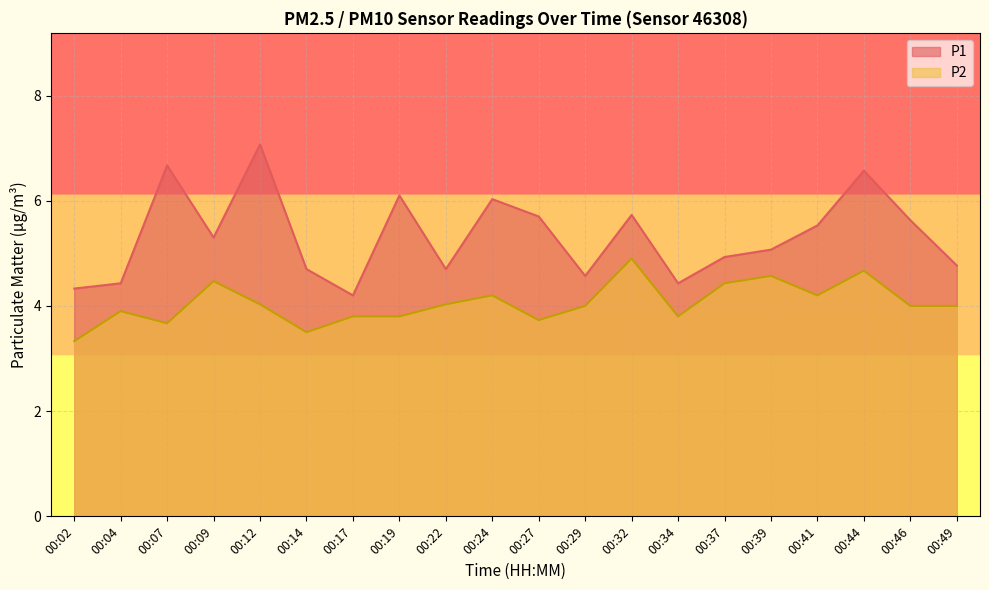

How many interior local valleys does the P1 series have?

5